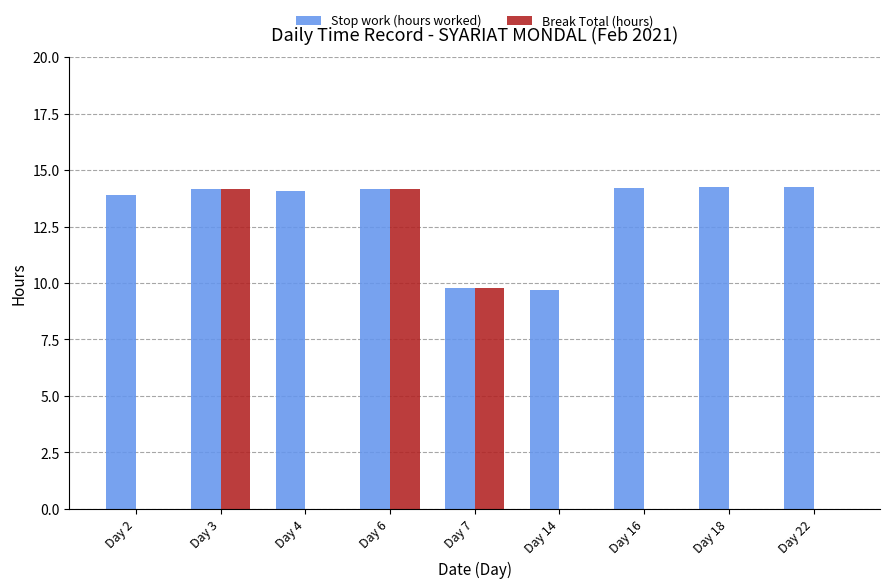

Which series has the largest range (max minus min)?

Break Total (hours)